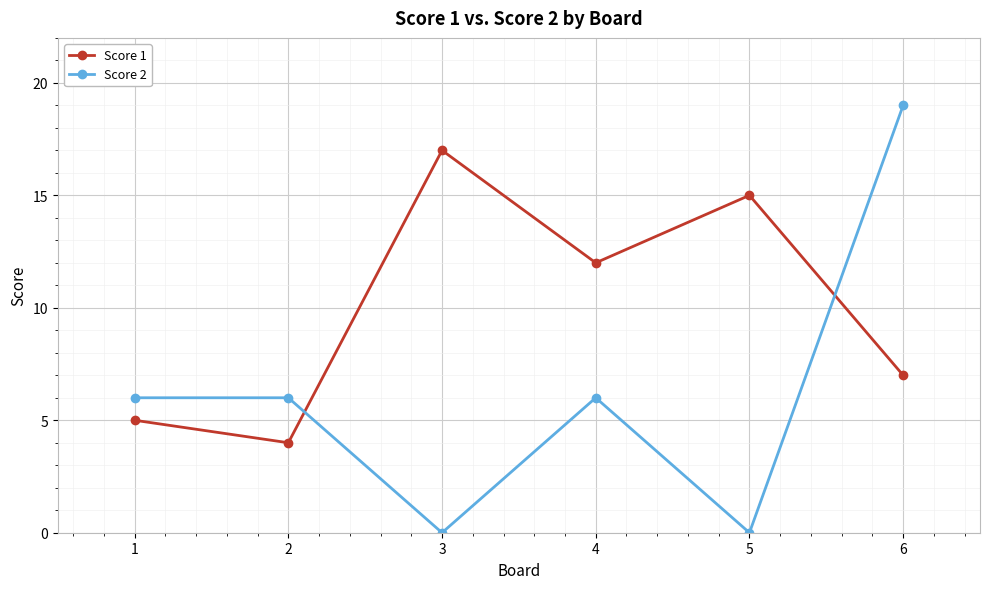

At which label does Score 1 reach its minimum?

2